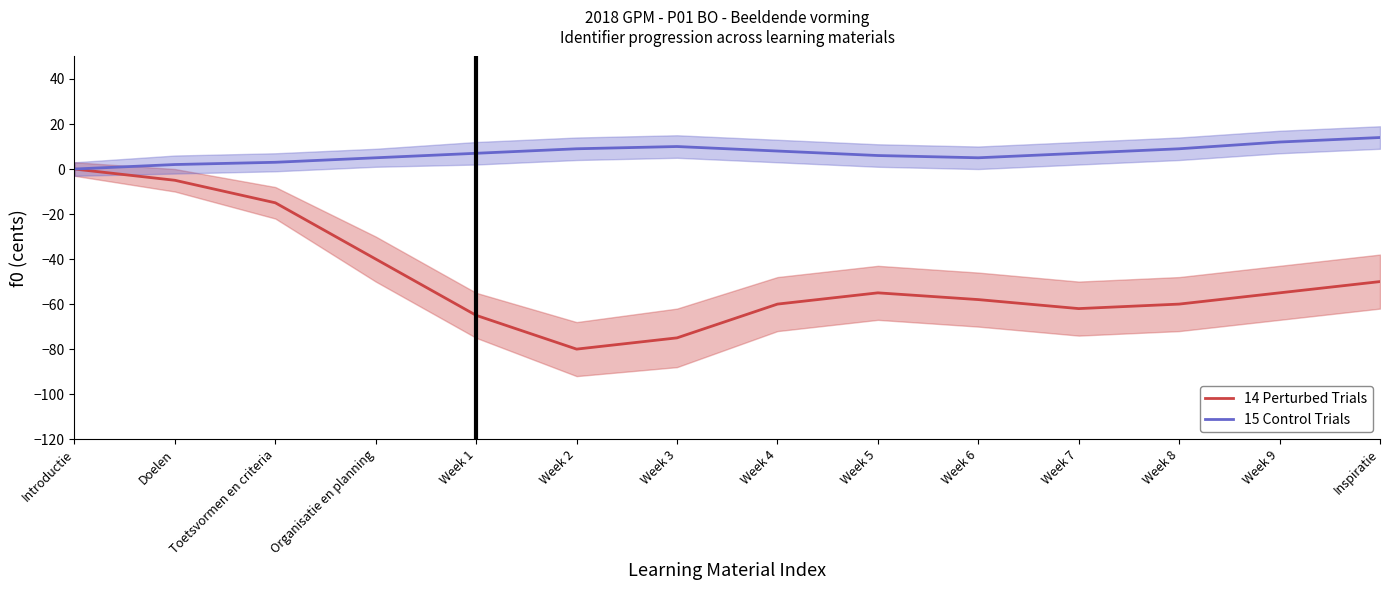

The 15 Control Trials series shows 3 at Week 6. True or false?

False